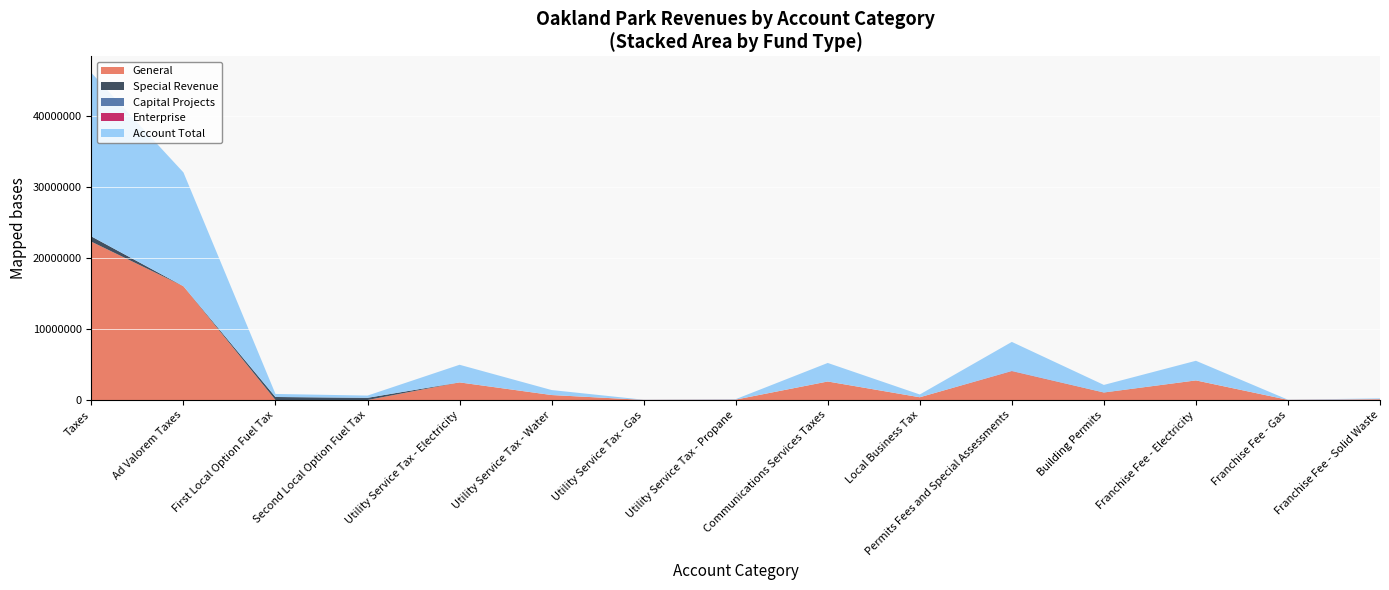

Reading left to right, transcribe all the data shown in this chart.

General: 22333784	16052029	0	0	2486855	704316	22247	61820	2614835	391682	4052297	1047861	2768332	23534	116247
Special Revenue: 742002	0	428234	313768	0	0	0	0	0	0	17920	17920	0	0	0
Capital Projects: 0	0	0	0	0	0	0	0	0	0	0	0	0	0	0
Enterprise: 0	0	0	0	0	0	0	0	0	0	29143	0	0	0	0
Account Total: 23075786	16052029	428234	313768	2486855	704316	22247	61820	2614835	391682	4099360	1065781	2768332	23534	116247